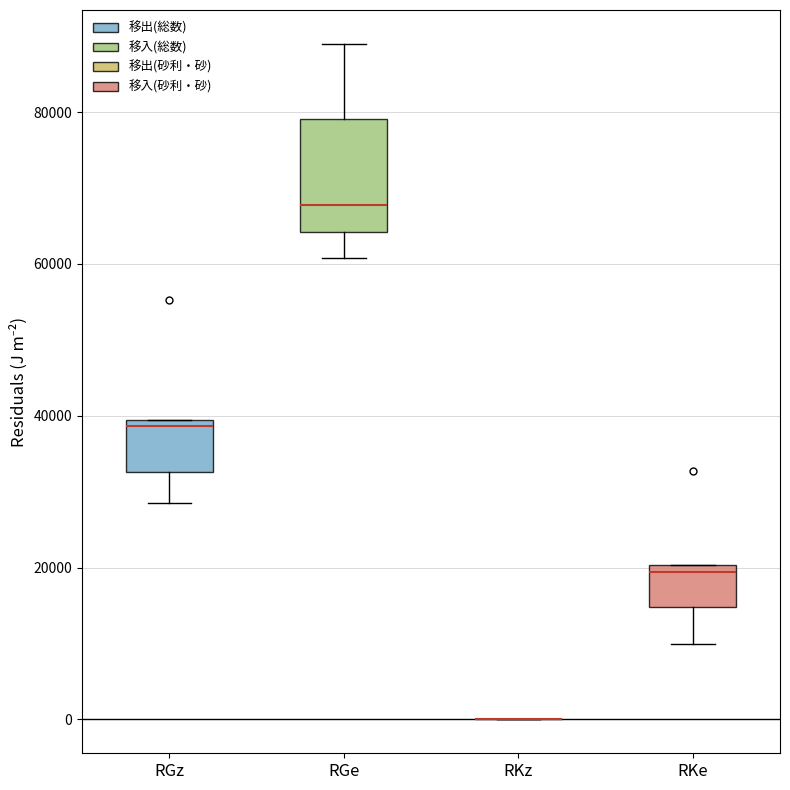

Reading left to right, read every box against the y-axis: the position of its median line, the range the box covers, and the ends of its whiskers. The values are not printed on the chart, so give them approximately, as read against the axis.

RGz: median 38000, box 32000 to 40000, whiskers 28000 to 40000
RGe: median 68000, box 64000 to 80000, whiskers 60000 to 88000
RKz: box collapsed to a line at 0, whiskers 0 to 0
RKe: median 20000 (just below the box's upper edge), box 14000 to 20000, whiskers 10000 to 20000